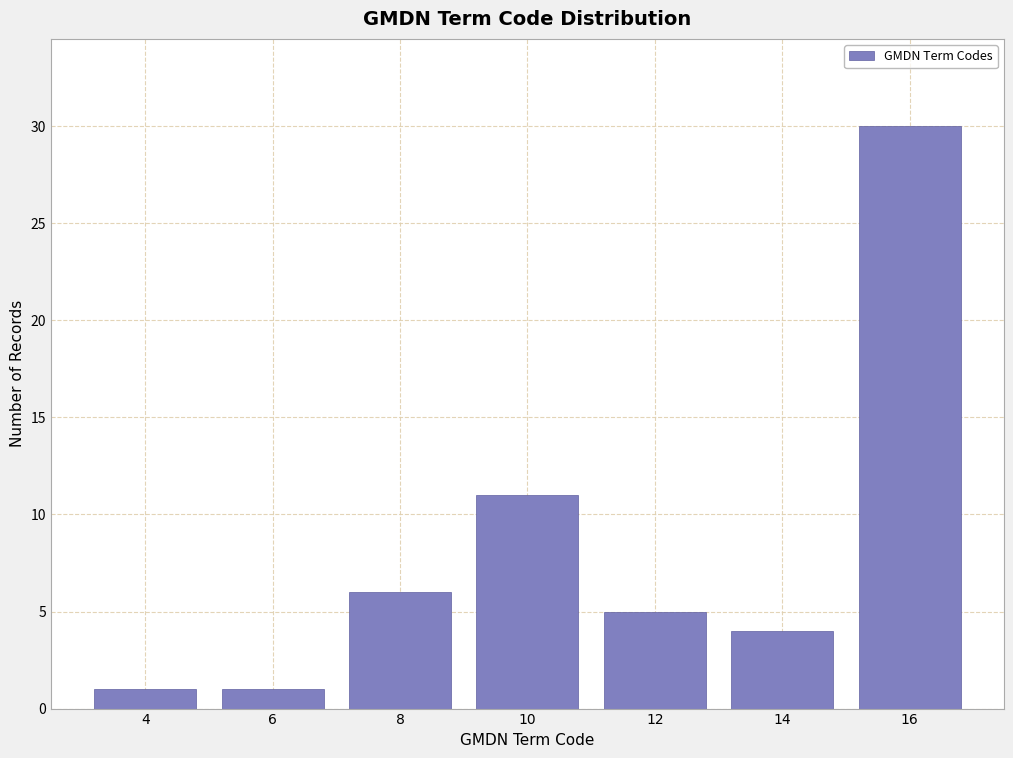

Reading right to left, list all the values displayed in this chart.

30	4	5	11	6	1	1